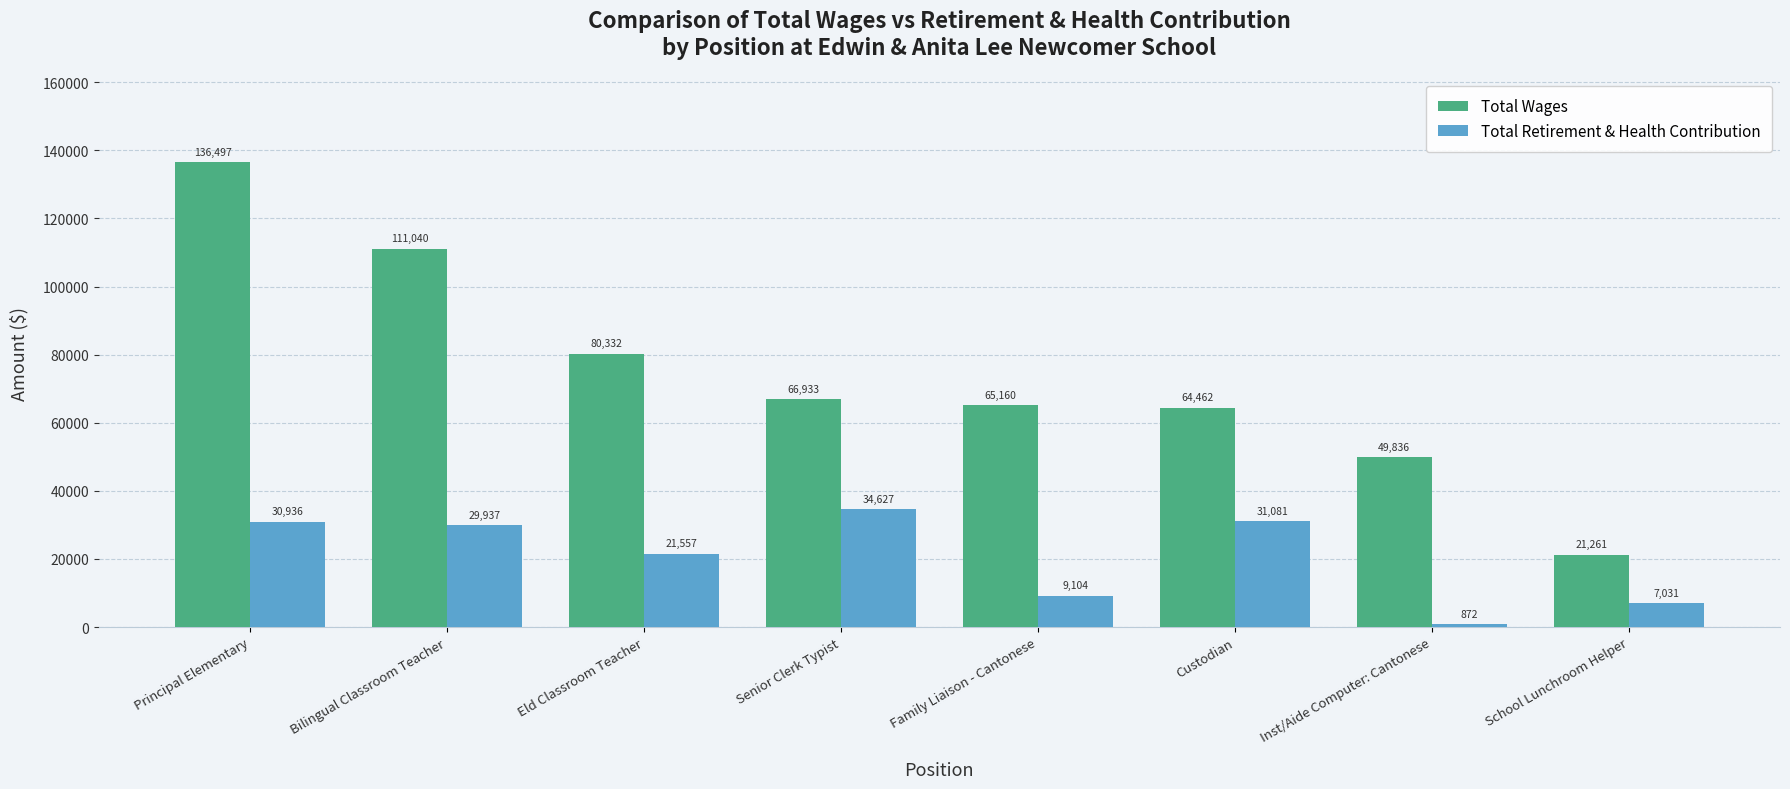

Which category has the lowest value in the Total Retirement & Health Contribution series?

Inst/Aide Computer: Cantonese